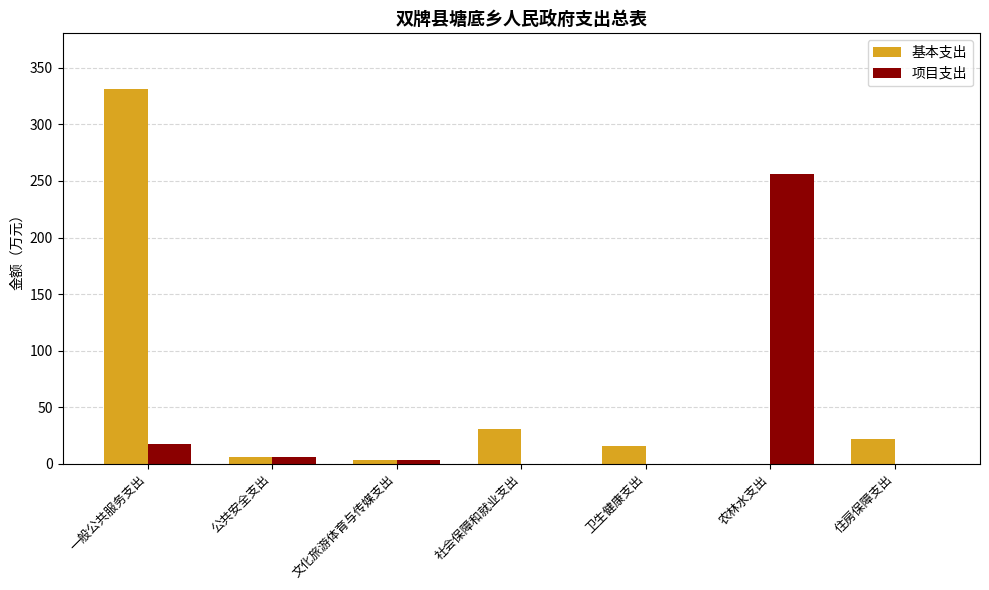

How many series are shown in this chart?

2